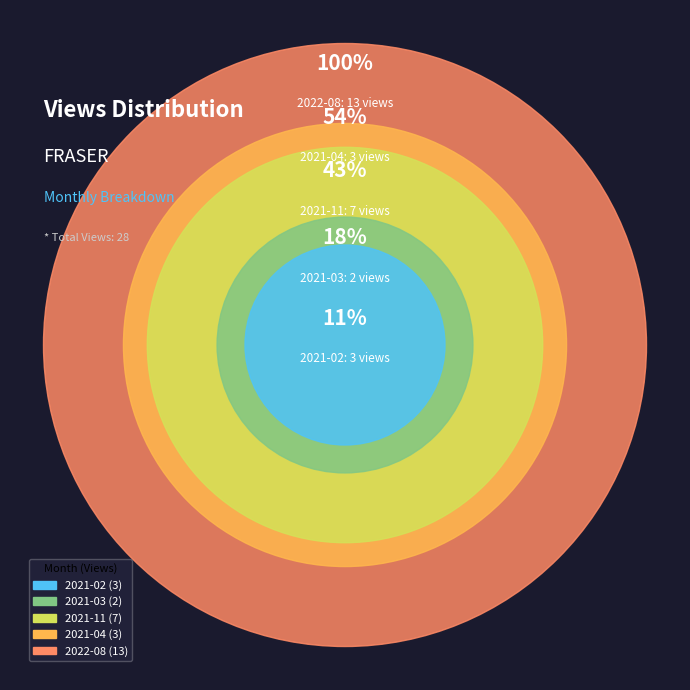

To the nearest percent, what percentage of the pie is 2022-08?

46%